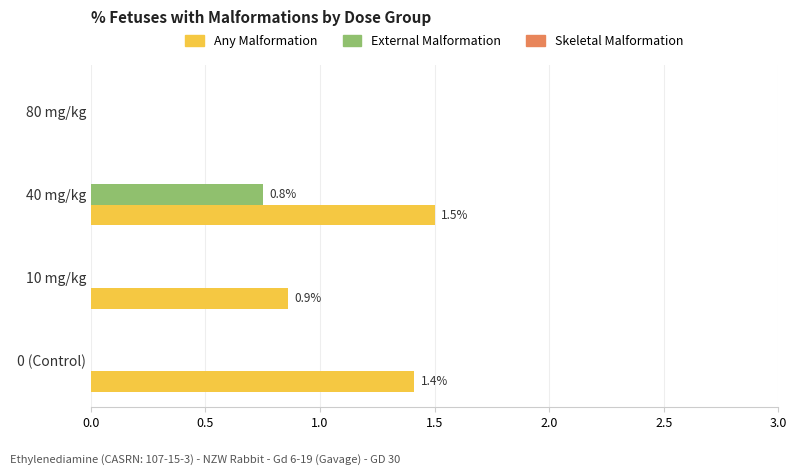

The Any Malformation series shows 1.5 at 40 mg/kg. True or false?

True